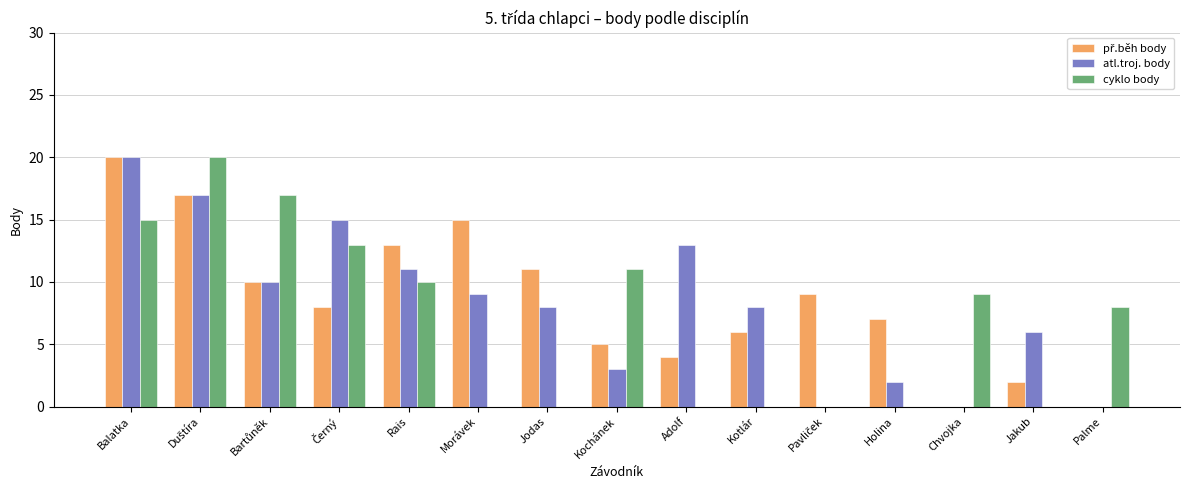

How many groups of bars are there?

15